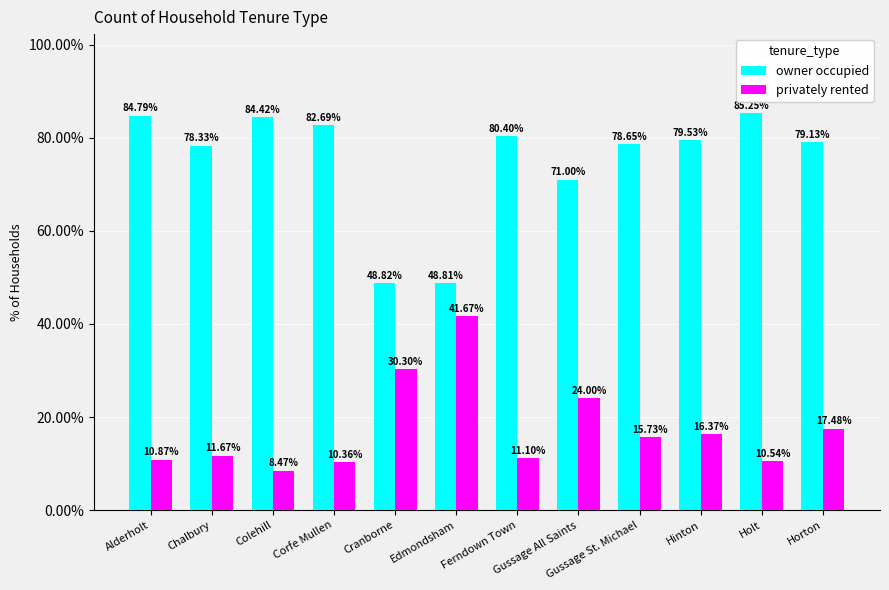

True or false: owner occupied has a value of 48.8 at Edmondsham.

True